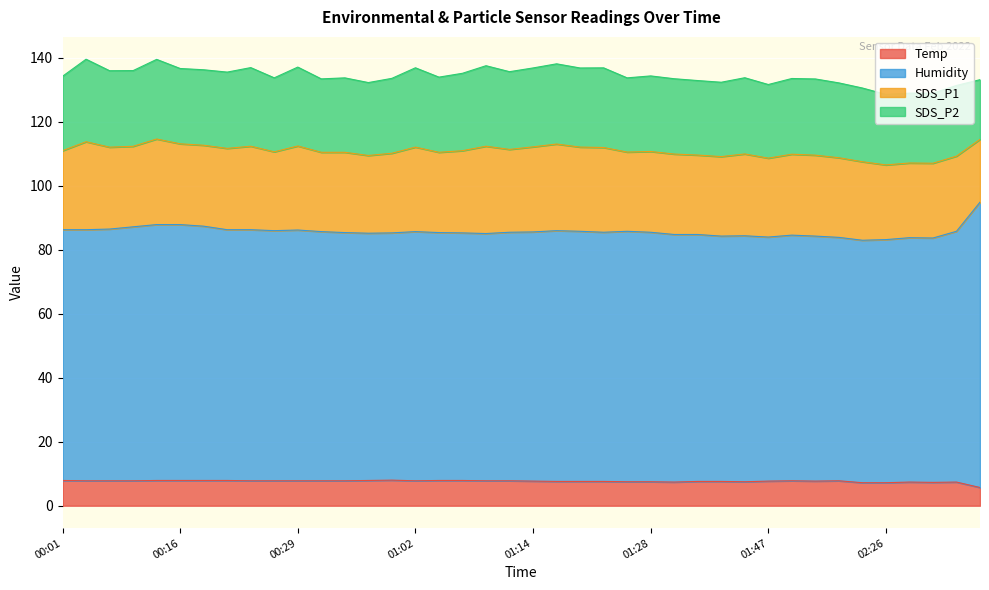

In Temp, how many points are lower than both neighbors (excluding endpoints)?

5